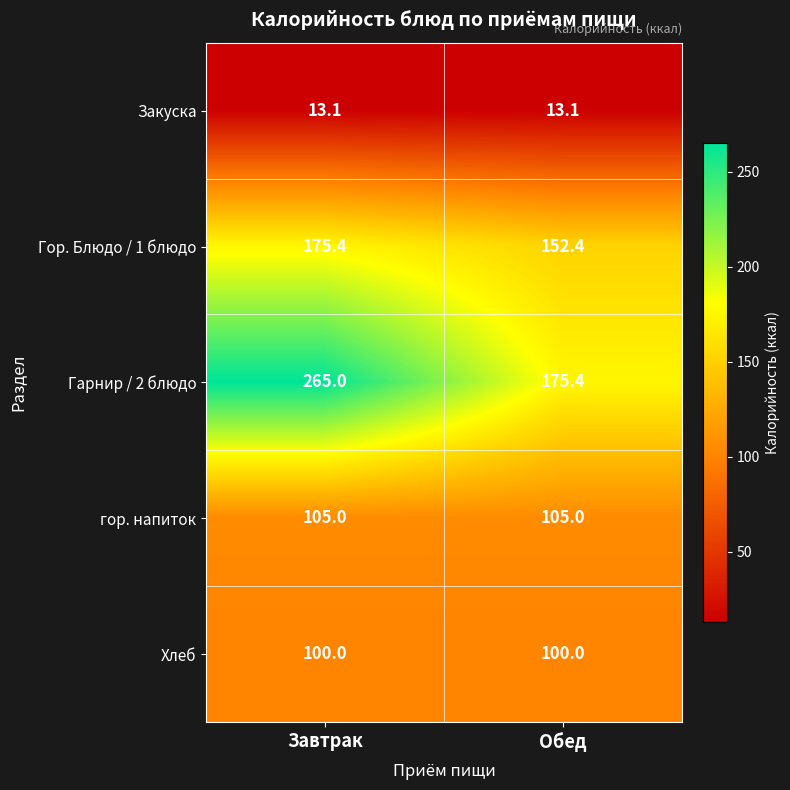

The гор. напиток series shows 146.3 at Обед. True or false?

False